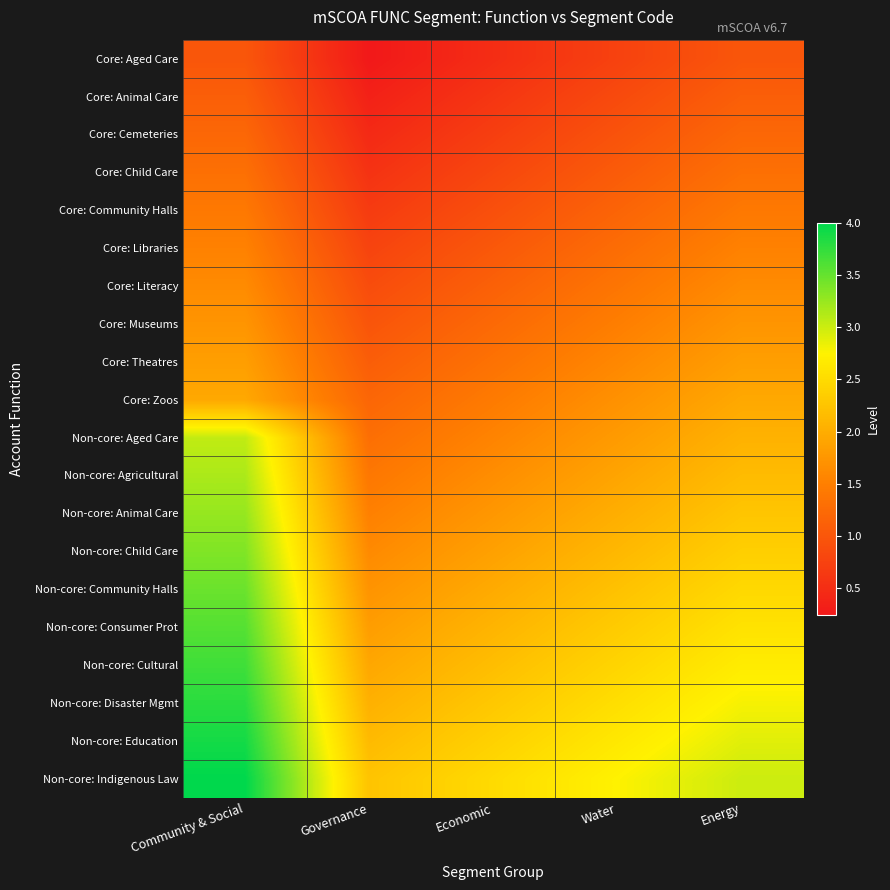

Between Governance and Economic, which is larger?

Economic